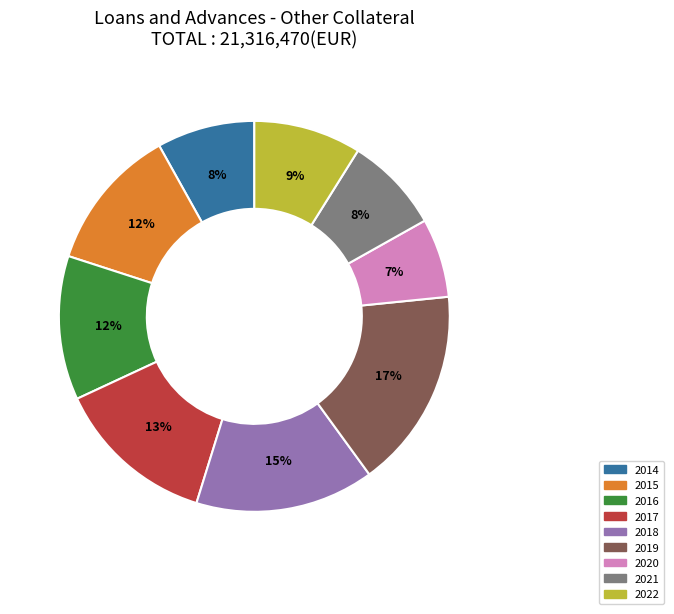

Between 2015 and 2019, which is larger?

2019